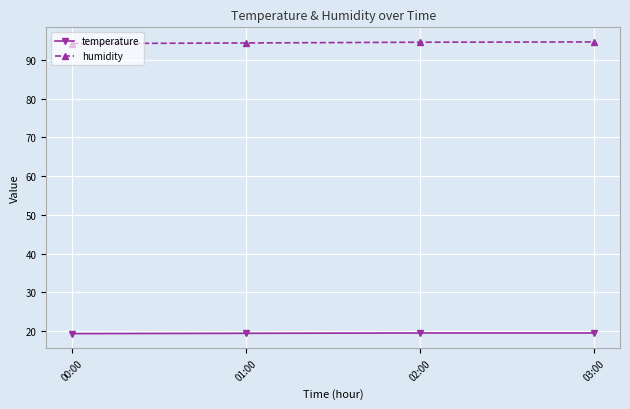

At 03:00, list the series in order from largest to smallest.

humidity, temperature